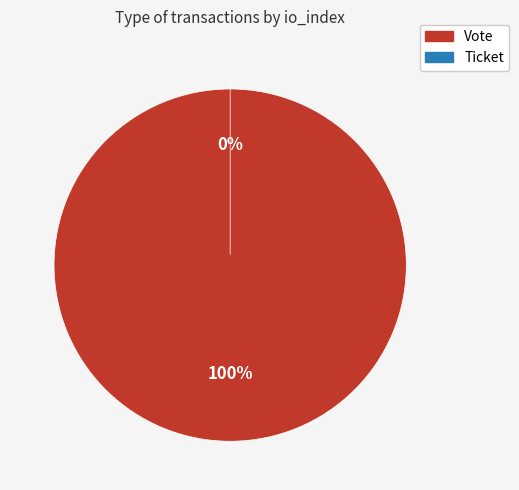

Which category has the biggest portion of the pie?

Vote